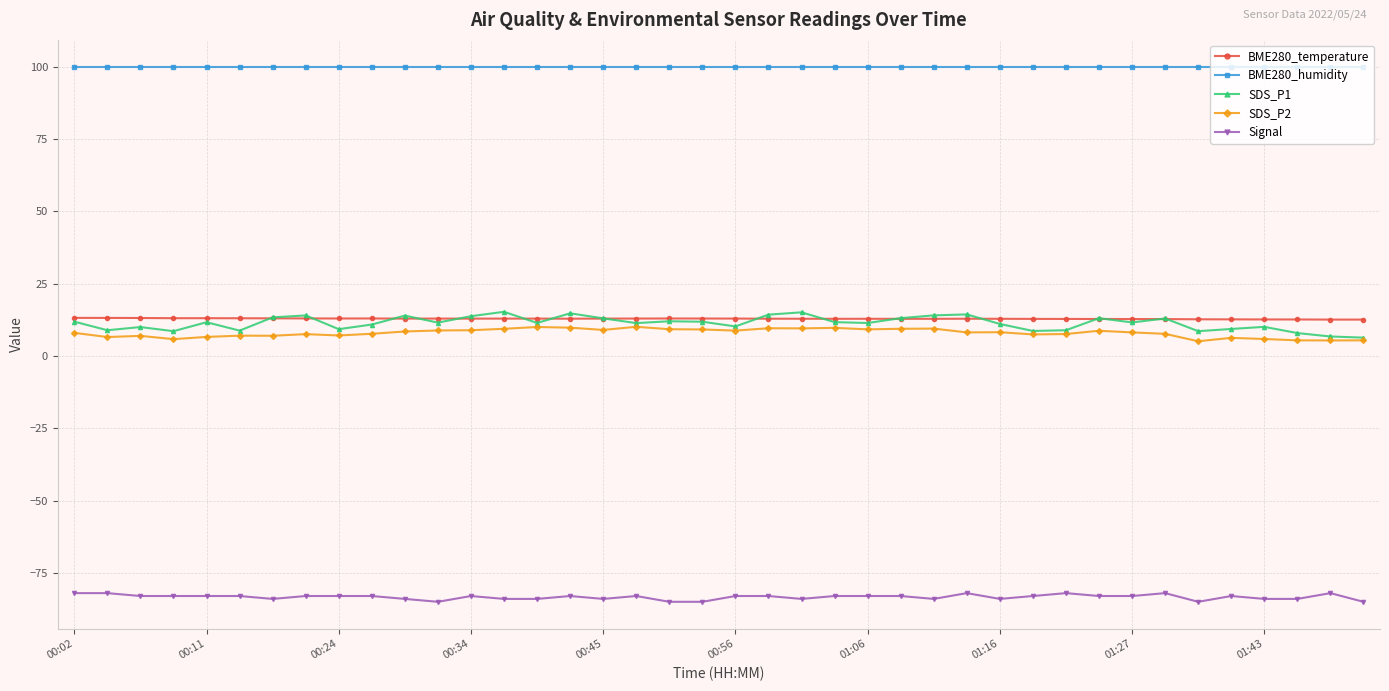

Which series has the widest spread of values?

SDS_P1